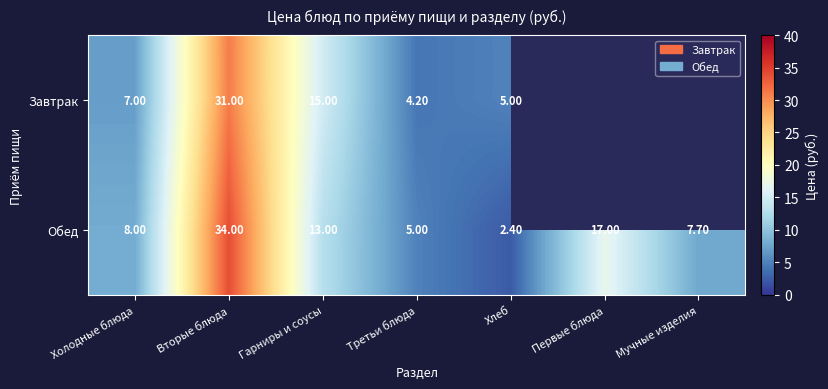

The Обед series shows 20.3 at Гарниры и соусы. True or false?

False